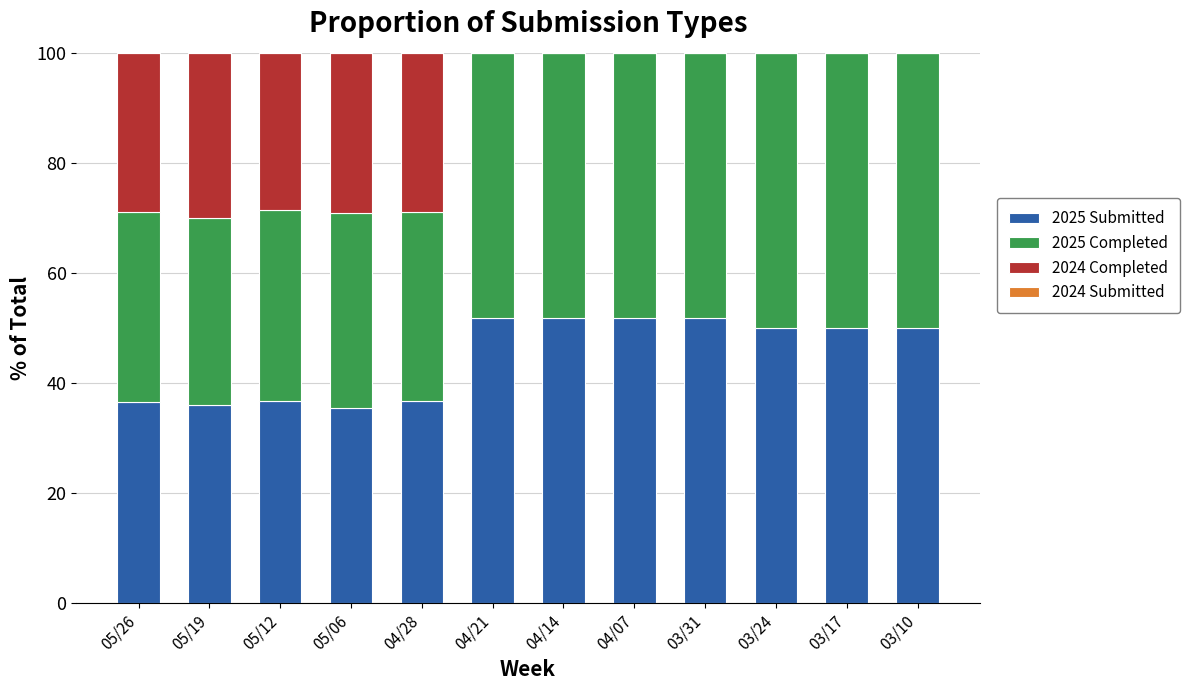

What is the total value across all series at 04/28?

100.0